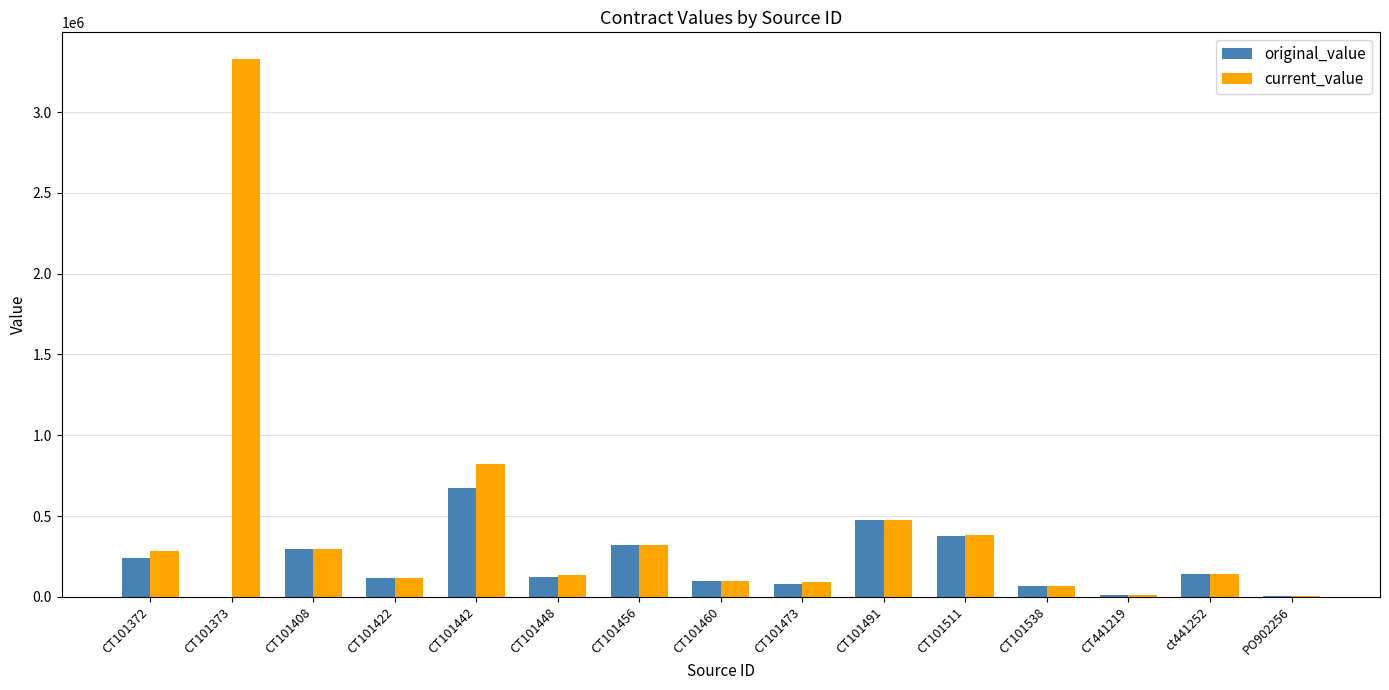

Which category has the highest value in the current_value series?

CT101373